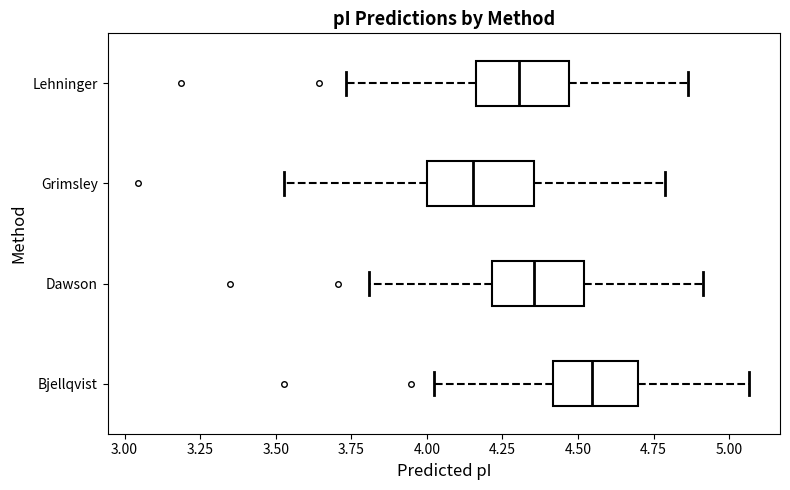

Which box is the widest, from its left edge to its right edge?

Grimsley